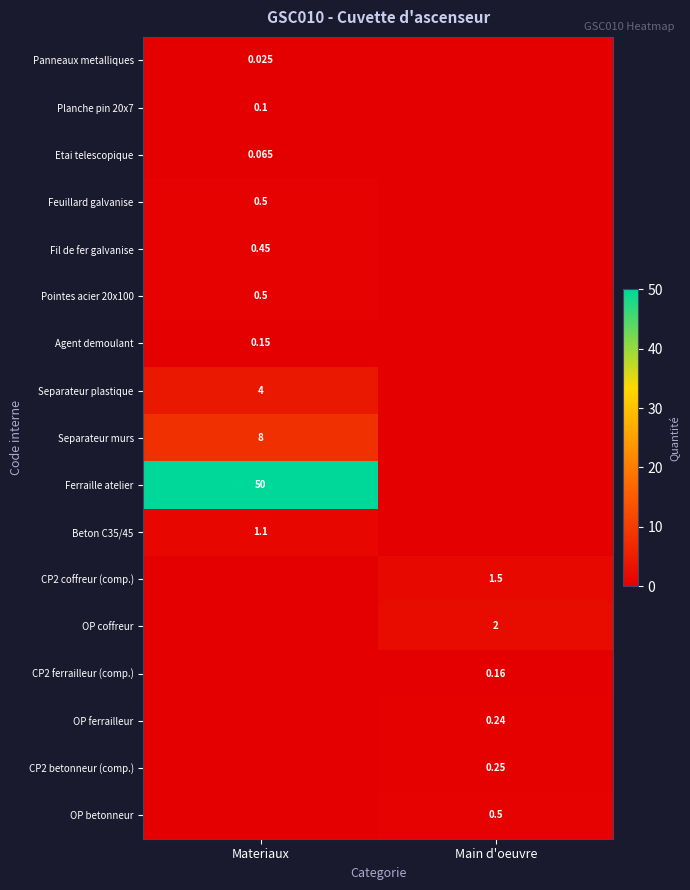

At which label is CP2 betonneur (comp.) closest to 0?

Materiaux